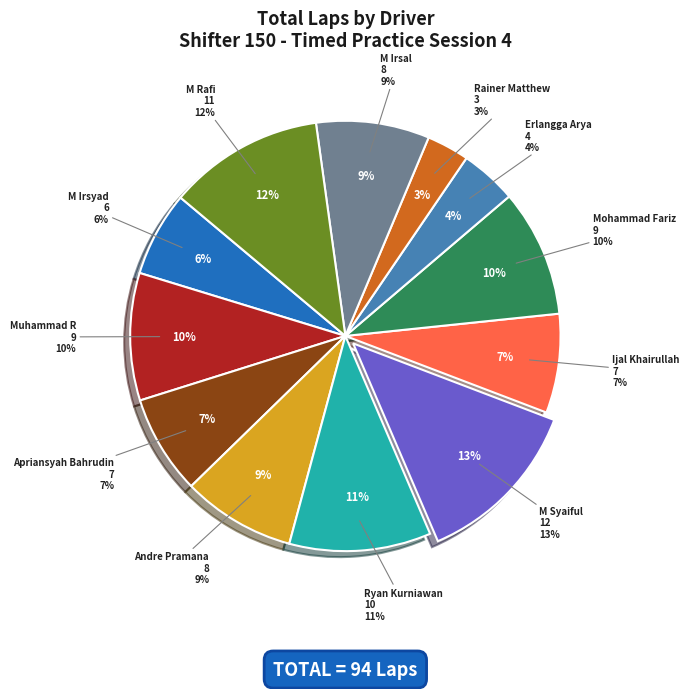

How many slices are in this pie chart?

12